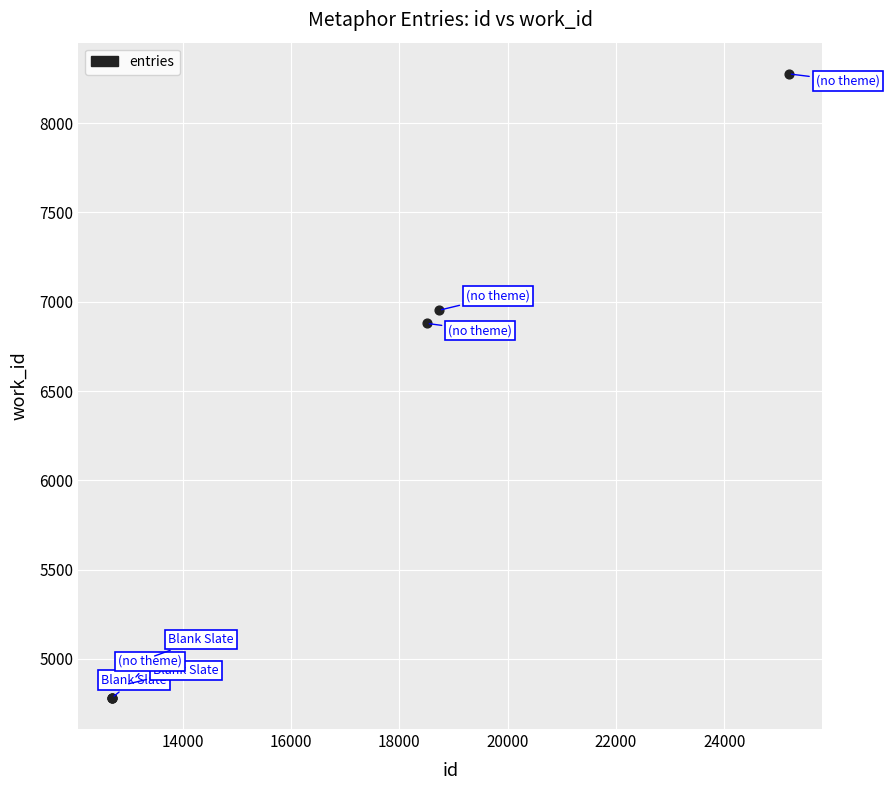

What Y value in the scatter plot is closest to 6529?

6879